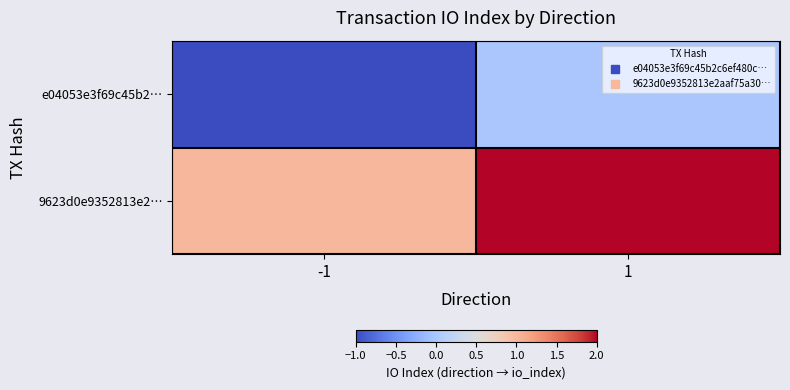

Between 1 and -1, which is larger?

1